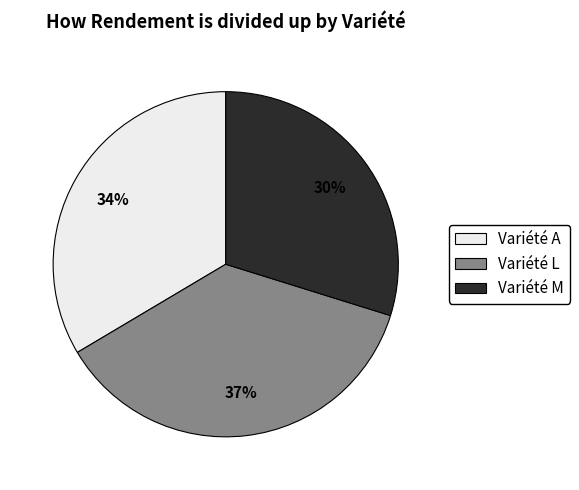

Is there any slice that represents more than half of the pie?

No